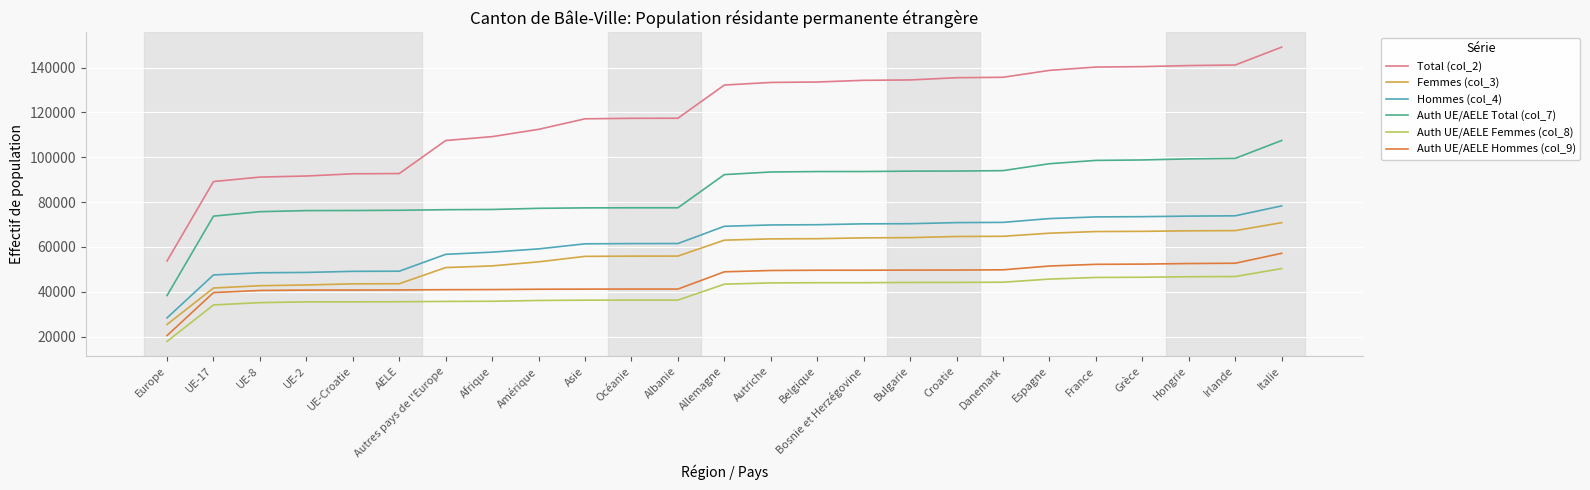

True or false: Femmes (col_3) has a value of 28718 at Autriche.

False